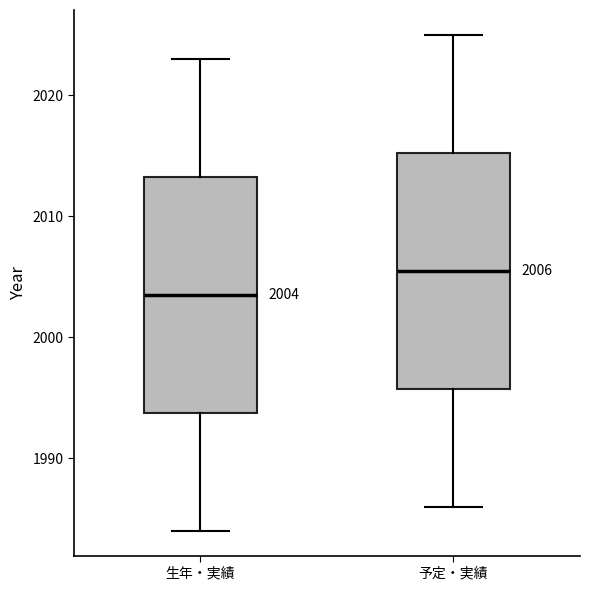

Which box has the lowest median line?

生年・実績